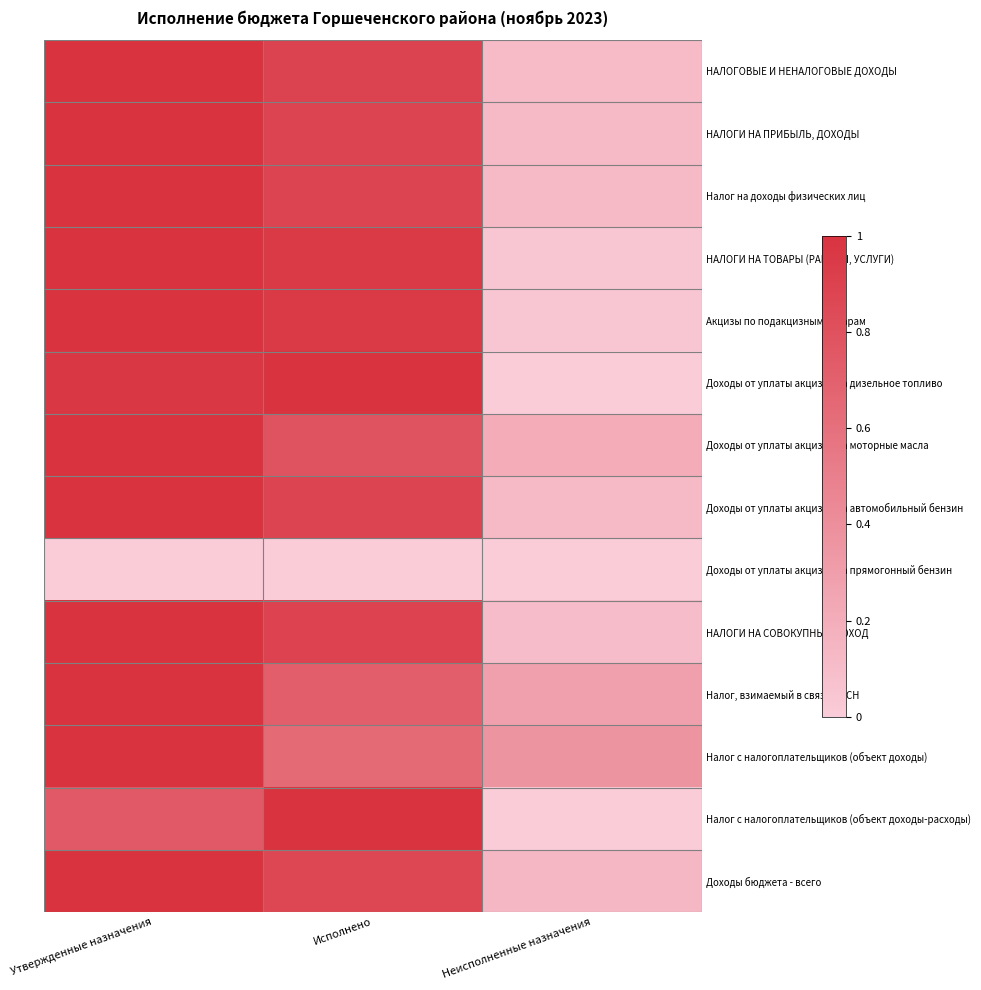

At Неисполненные назначения, list the series in order from largest to smallest.

Налог с налогоплательщиков (объект доходы), Налог, взимаемый в связи с УСН, Доходы от уплаты акцизов на моторные масла, Доходы бюджета - всего, Доходы от уплаты акцизов на автомобильный бензин, НАЛОГИ НА ПРИБЫЛЬ, ДОХОДЫ, Налог на доходы физических лиц, НАЛОГОВЫЕ И НЕНАЛОГОВЫЕ ДОХОДЫ, НАЛОГИ НА СОВОКУПНЫЙ ДОХОД, НАЛОГИ НА ТОВАРЫ (РАБОТЫ, УСЛУГИ), Акцизы по подакцизным товарам, Доходы от уплаты акцизов на дизельное топливо, Доходы от уплаты акцизов на прямогонный бензин, Налог с налогоплательщиков (объект доходы-расходы)